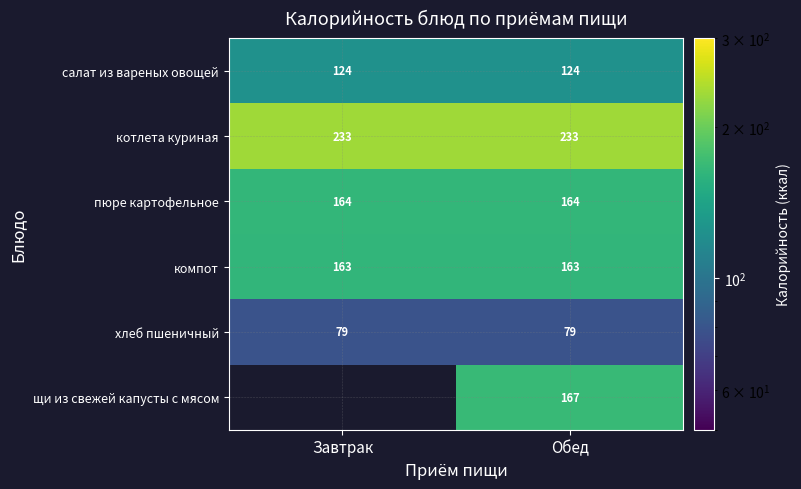

What is the minimum value for хлеб пшеничный?

79